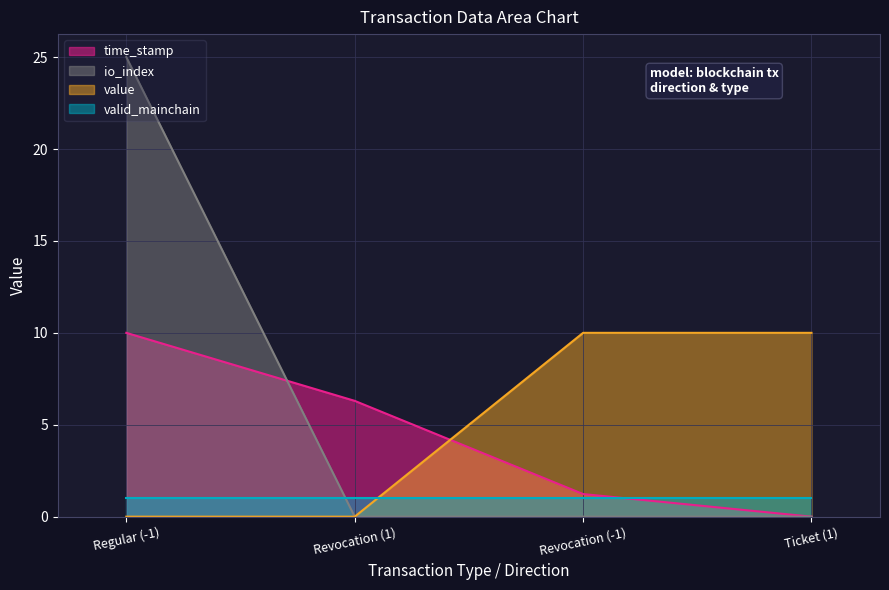

Is it true that io_index equals 25.0 at Regular (-1)?

True